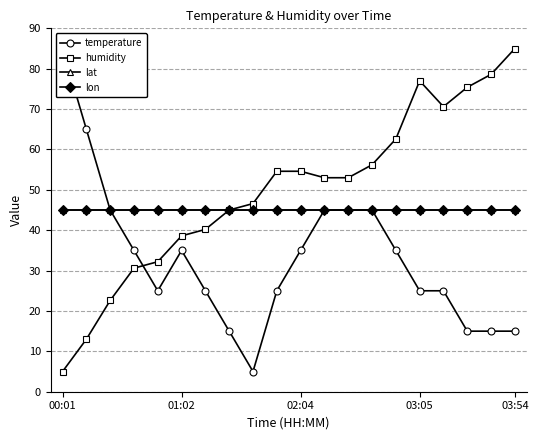

At which label does humidity first exceed 53?

9